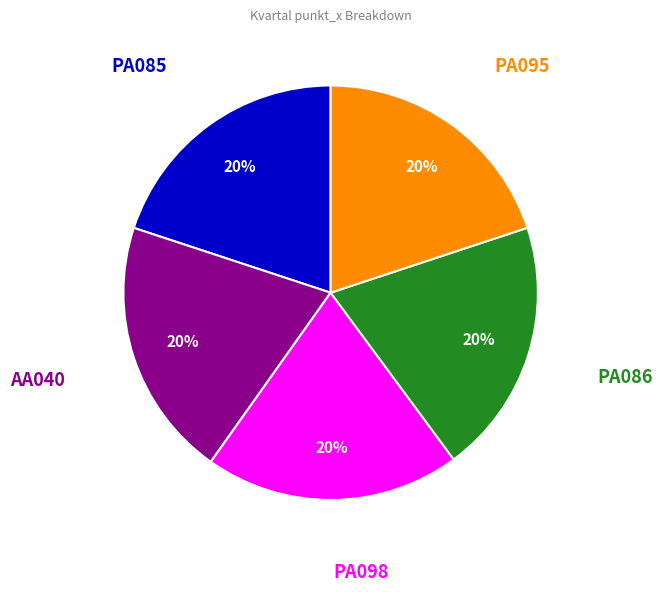

To the nearest percent, what is the average slice percentage?

20%